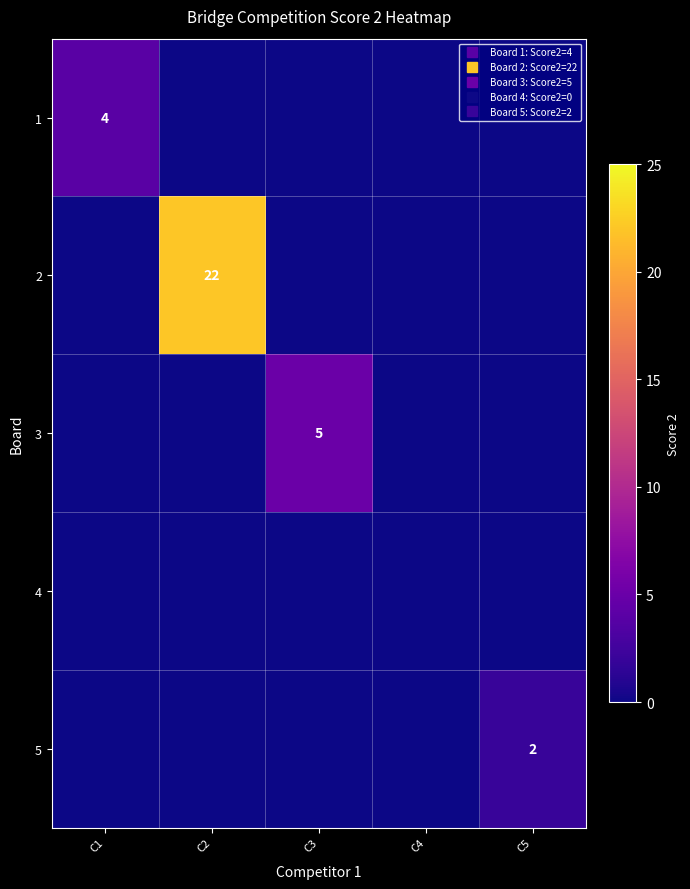

Which series changed the most between C1 and C5?

1